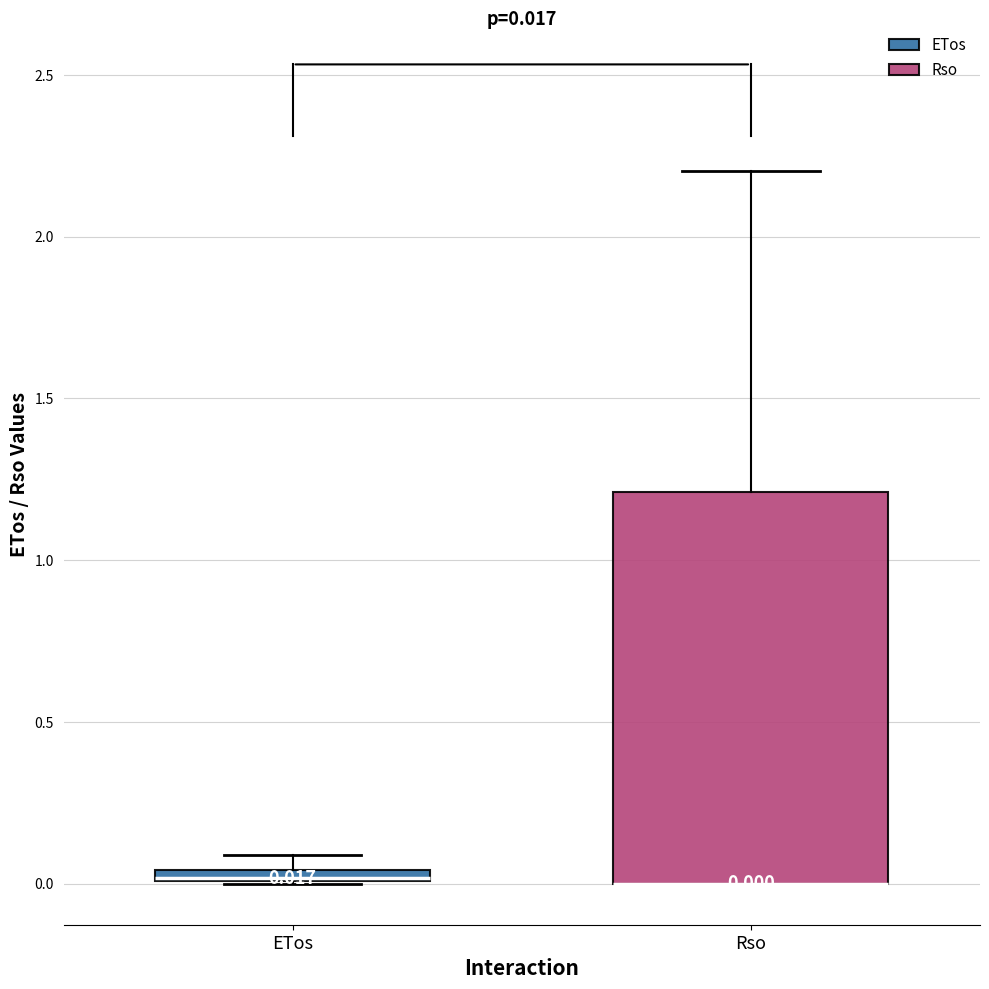

Comparing the boxes themselves (not the whiskers), which one is the tallest?

Rso